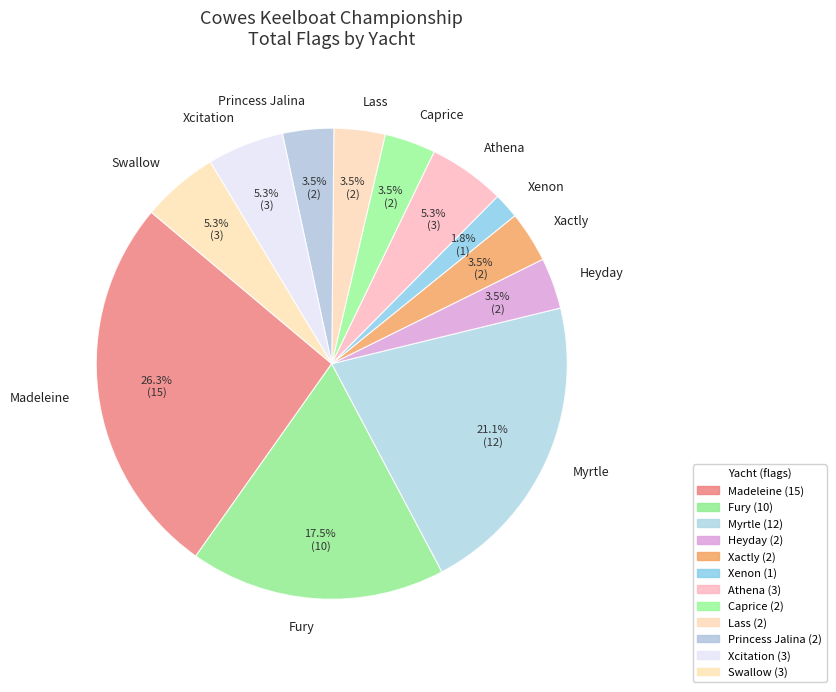

How many segments does this pie chart have?

12